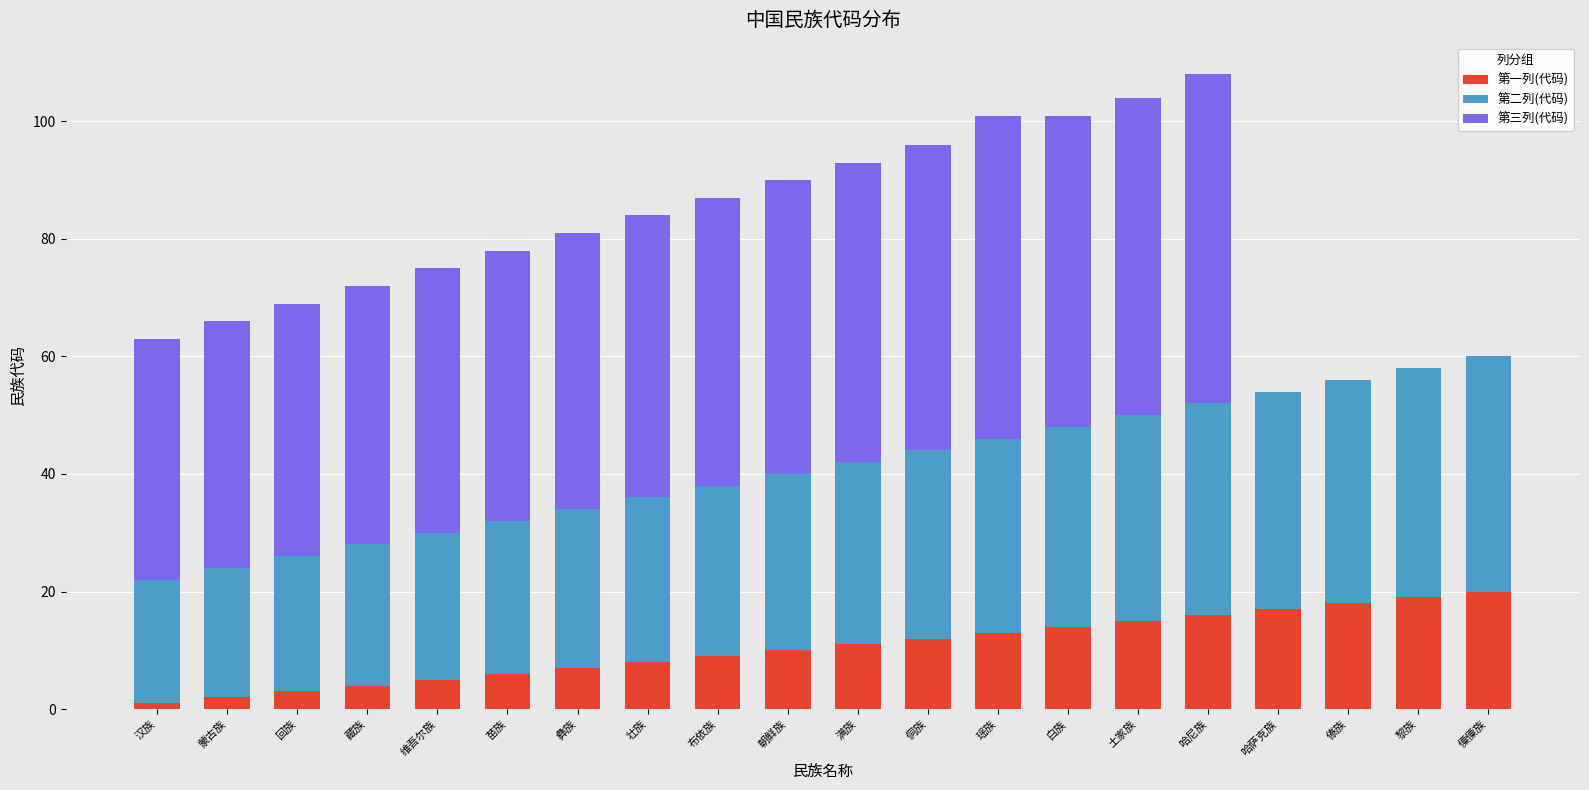

What is the sum of the 第一列(代码) values at 傣族 and 白族?

32